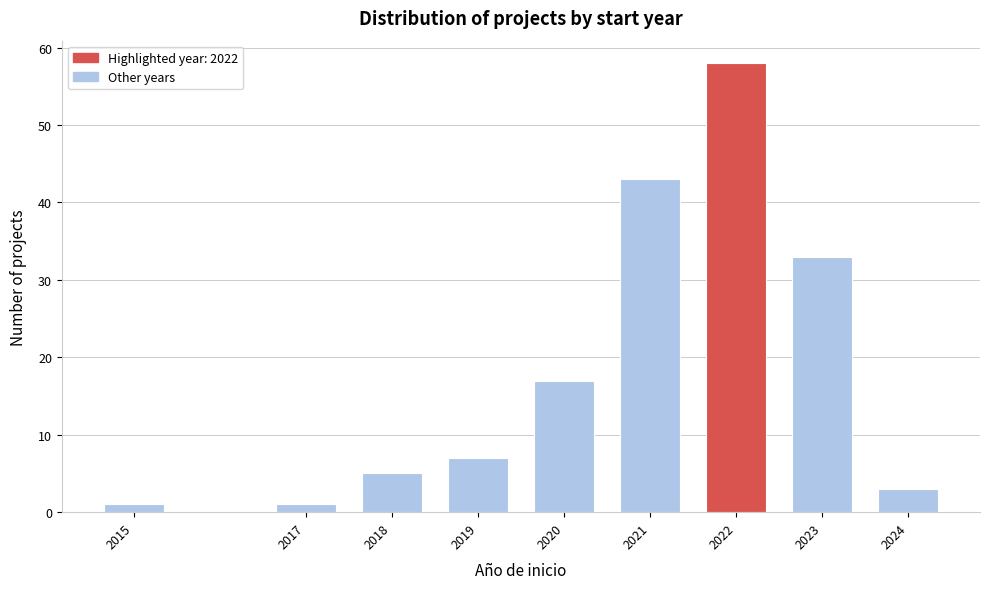

Reading left to right, transcribe all the data shown in this chart.

1	1	5	7	17	43	58	33	3